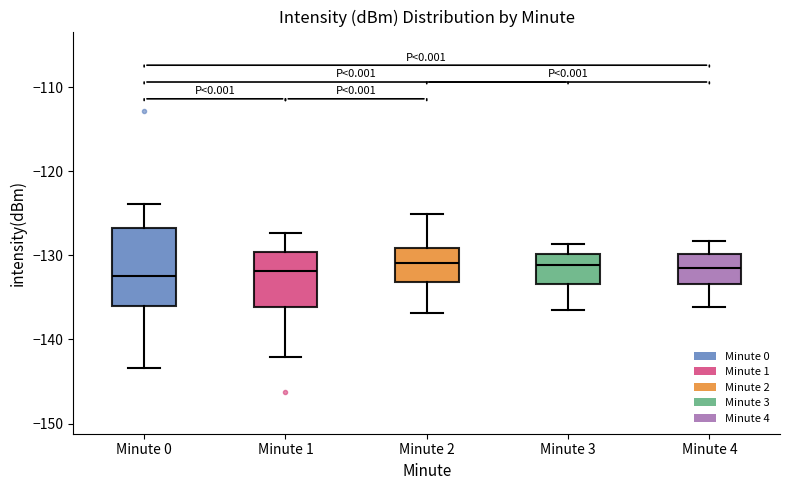

Where is the upper edge of the box for Minute 3 on the y-axis? The values are not printed on the chart, so give them approximately, as read against the axis.

-130